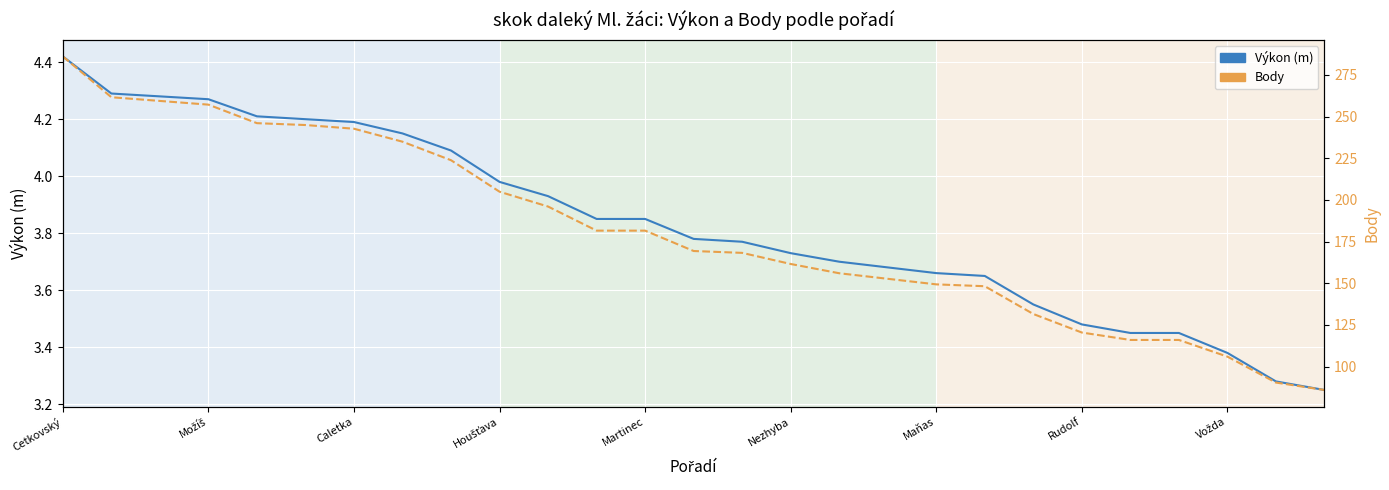

True or false: Body (scaled) and Výkon (m) cross at least once.

False